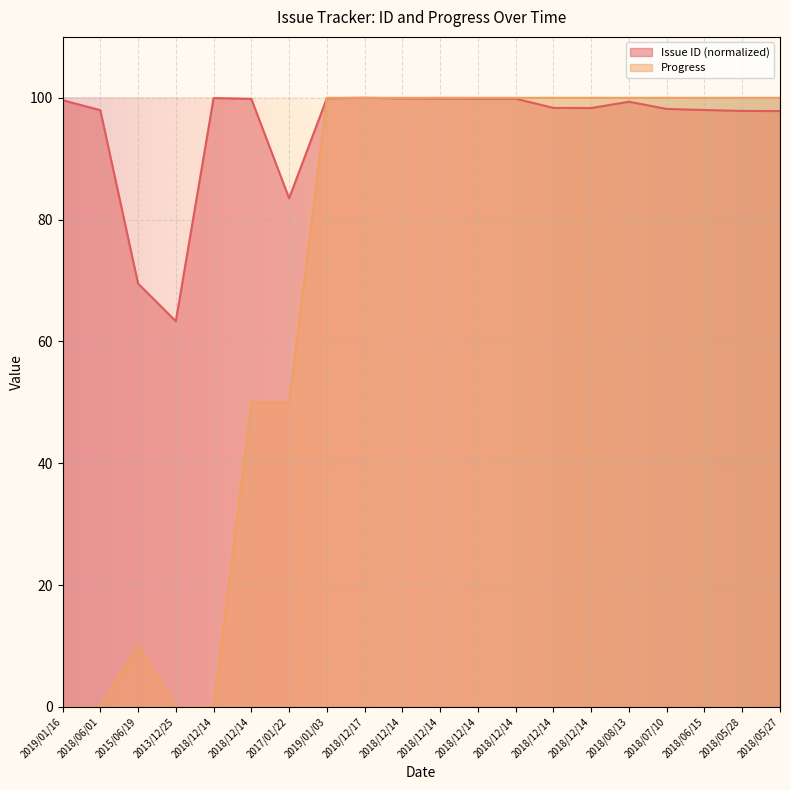

How many lines are shown in the chart?

2